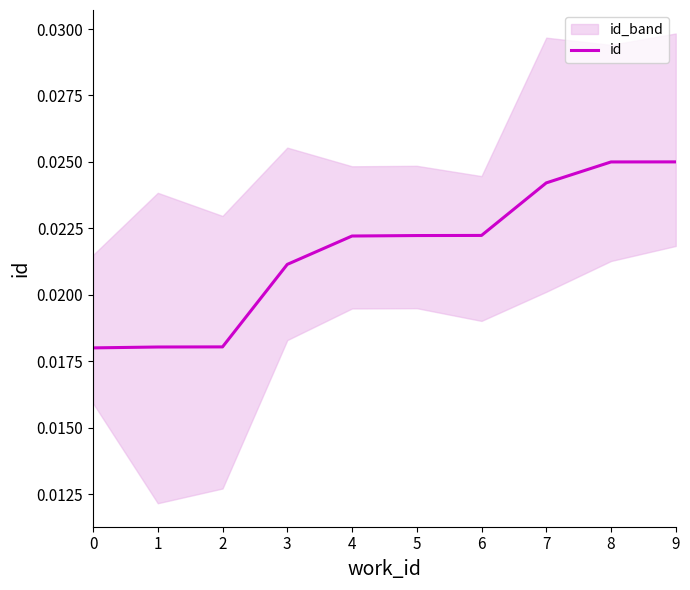

Rank the categories by value from lowest to highest.

0, 1, 2, 3, 4, 5, 6, 7, 8, 9